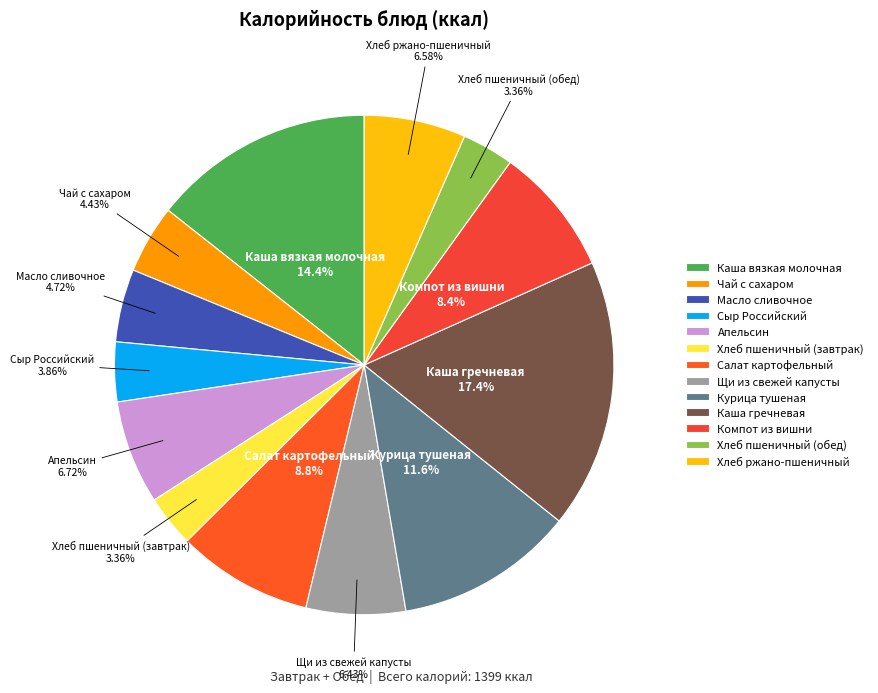

To the nearest percent, what is the combined percentage of Сыр Российский and Каша вязкая молочная?

18%